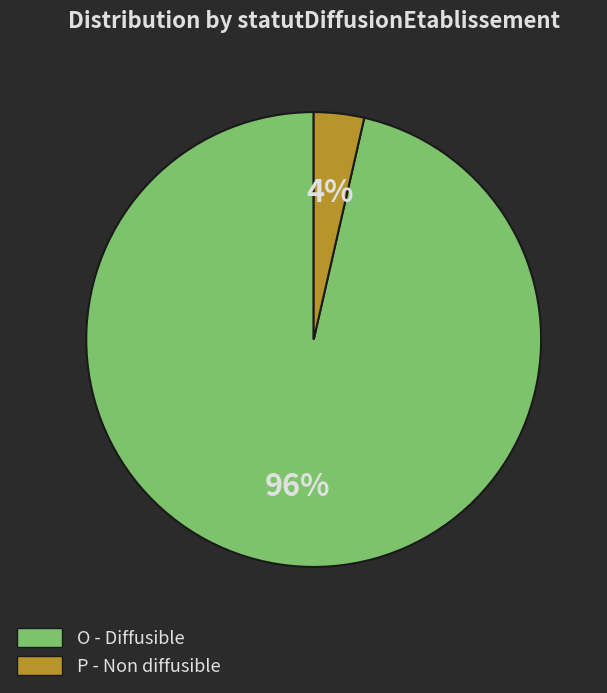

Do P and O together represent more than half of the pie?

Yes